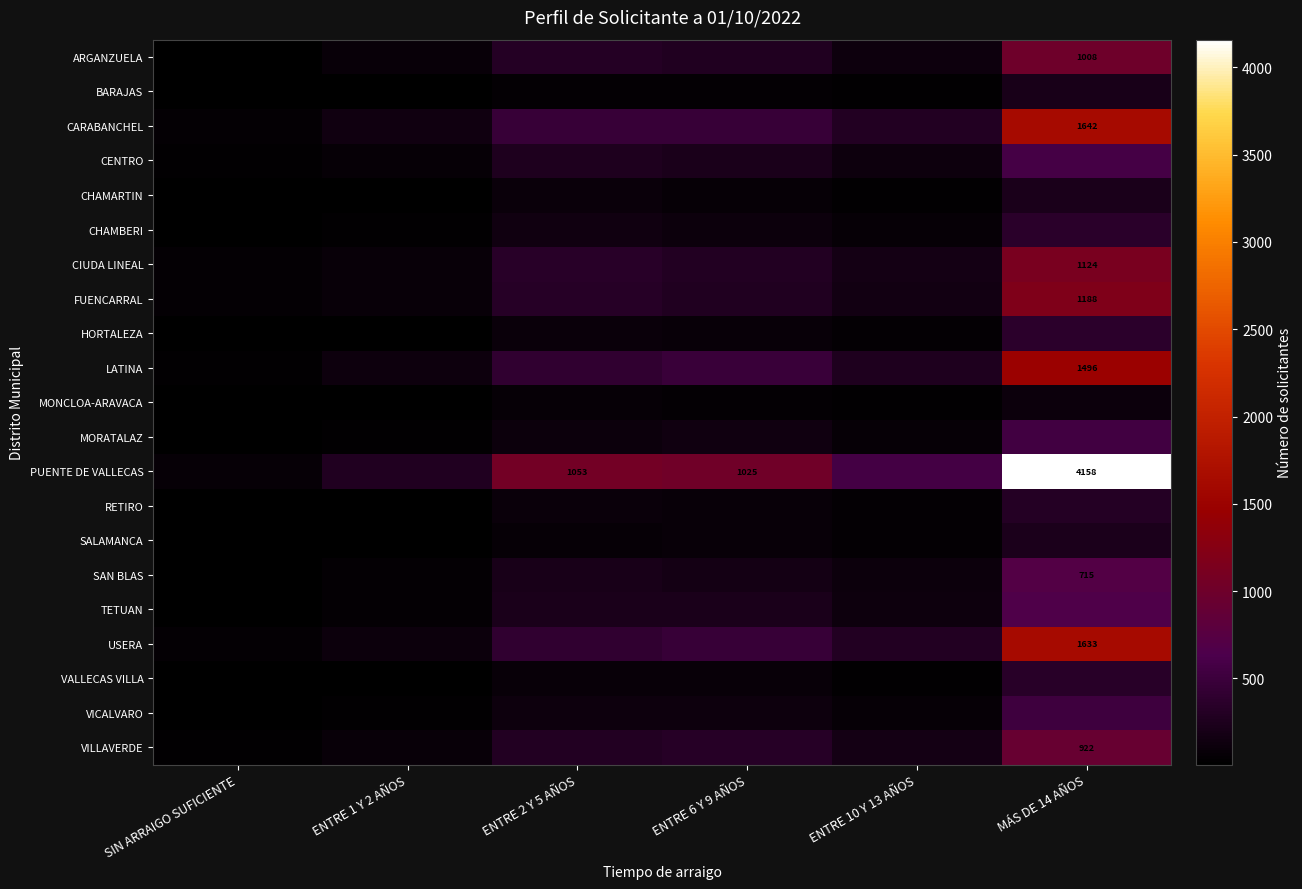

The PUENTE DE VALLECAS series shows 4158 at MÁS DE 14 AÑOS. True or false?

True